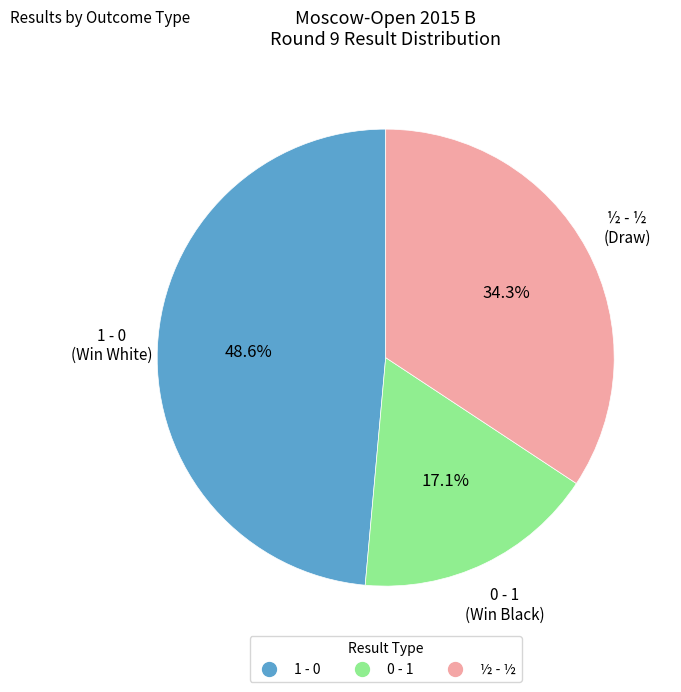

Which category has the biggest portion of the pie?

1 - 0